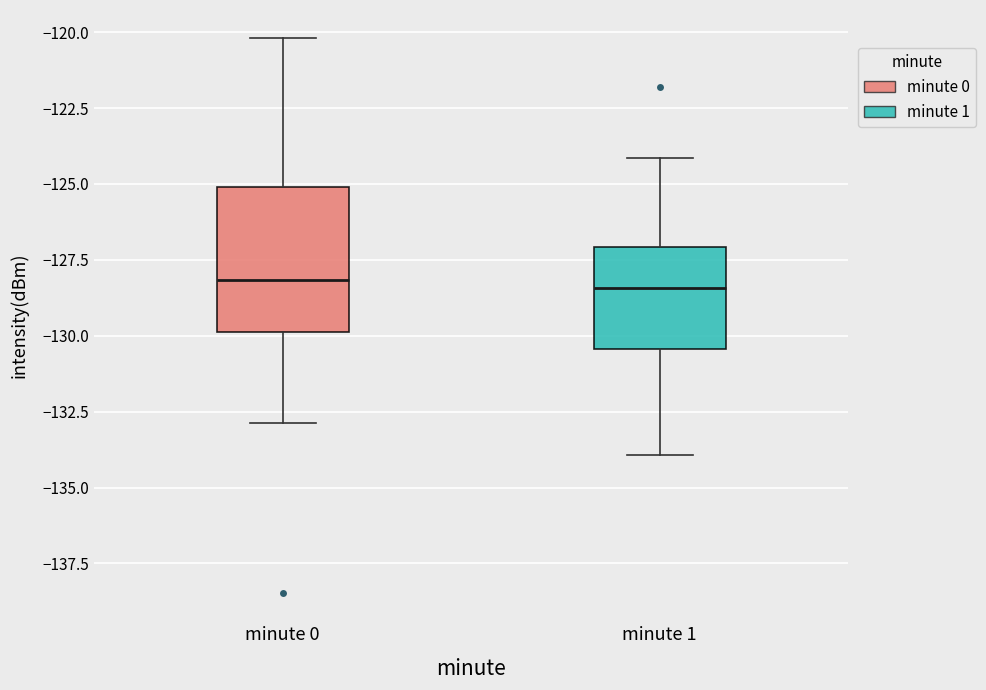

Reading left to right, read every box against the y-axis: the position of its median line, the range the box covers, and the ends of its whiskers. The values are not printed on the chart, so give them approximately, as read against the axis.

minute 0: median -128.0, box -130.0 to -125.0, whiskers -133.0 to -120.0
minute 1: median -128.5, box -130.5 to -127.0, whiskers -134.0 to -124.0